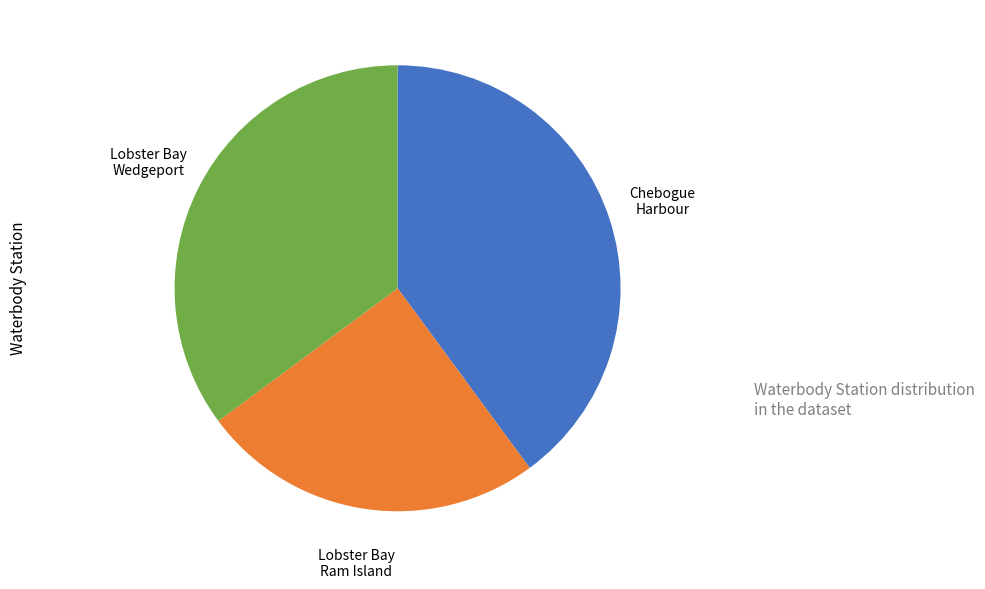

Does any single category account for the majority?

No